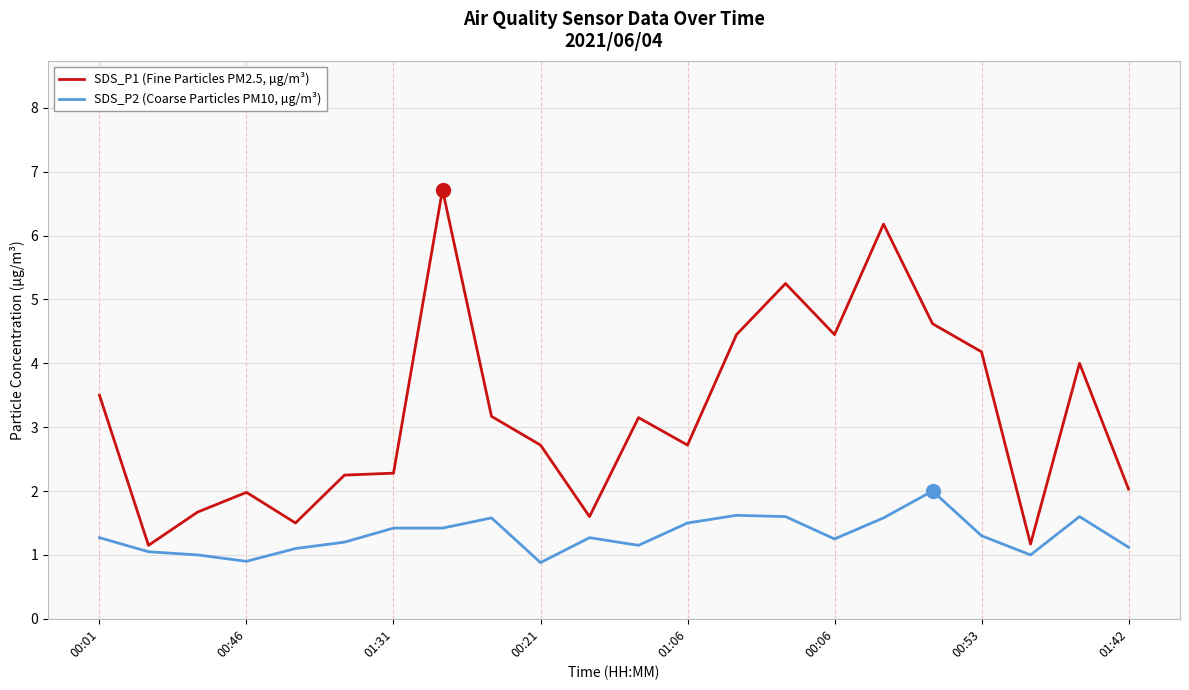

Which series has the widest spread of values?

SDS_P1 (Fine Particles PM2.5, µg/m³)